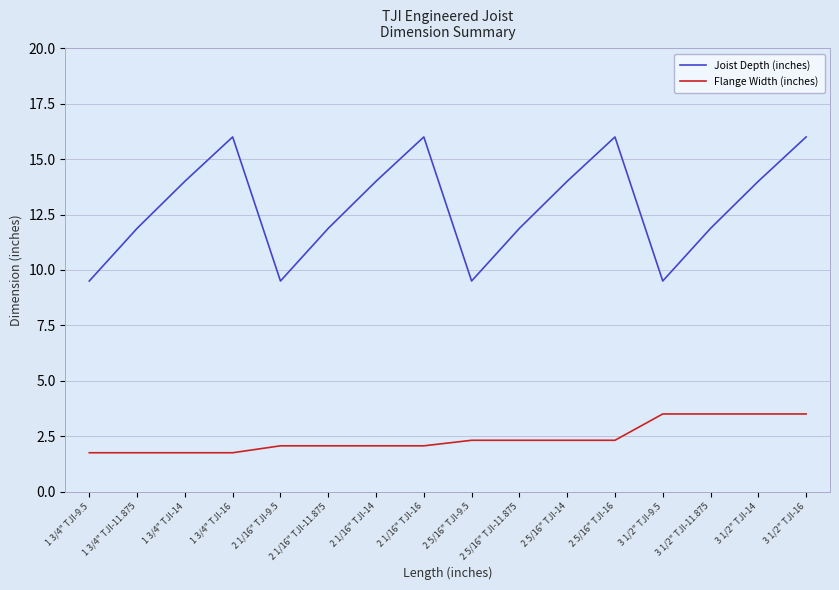

What are all the series names shown in the legend?

Joist Depth (inches), Flange Width (inches)